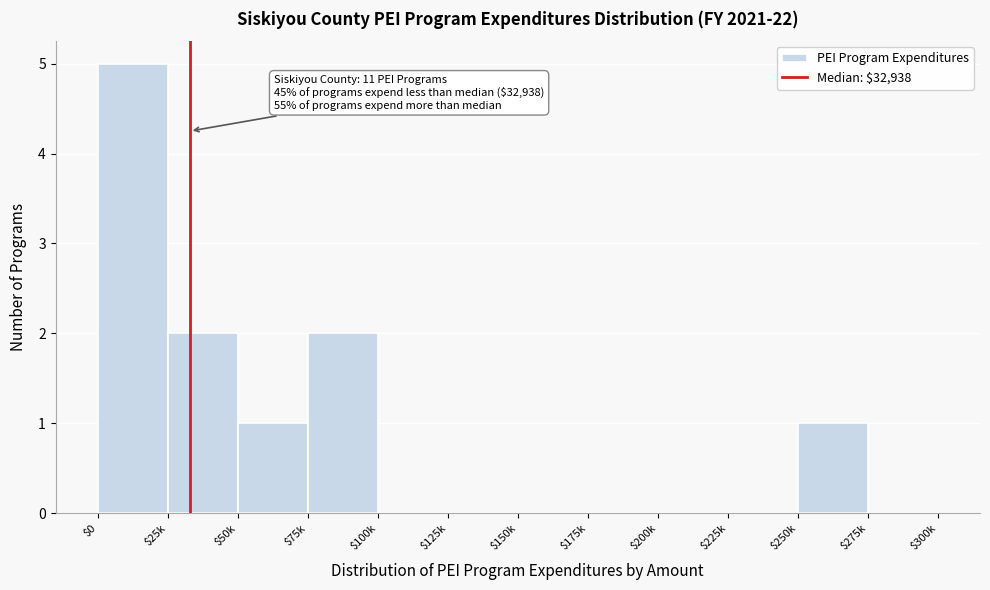

What is the maximum value shown in the chart?

5